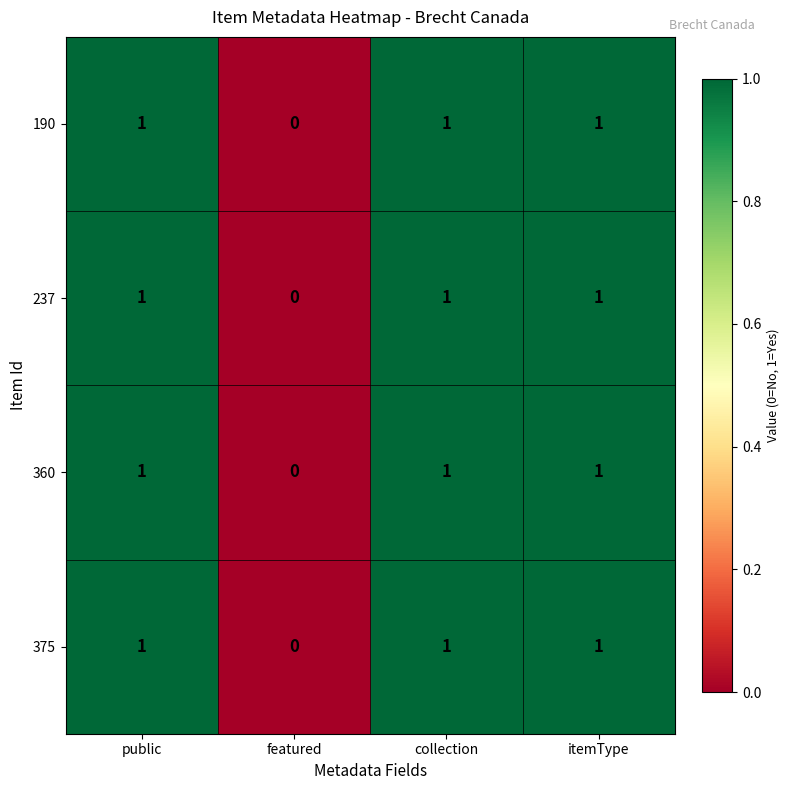

Which label corresponds to the smallest value in the chart?

featured